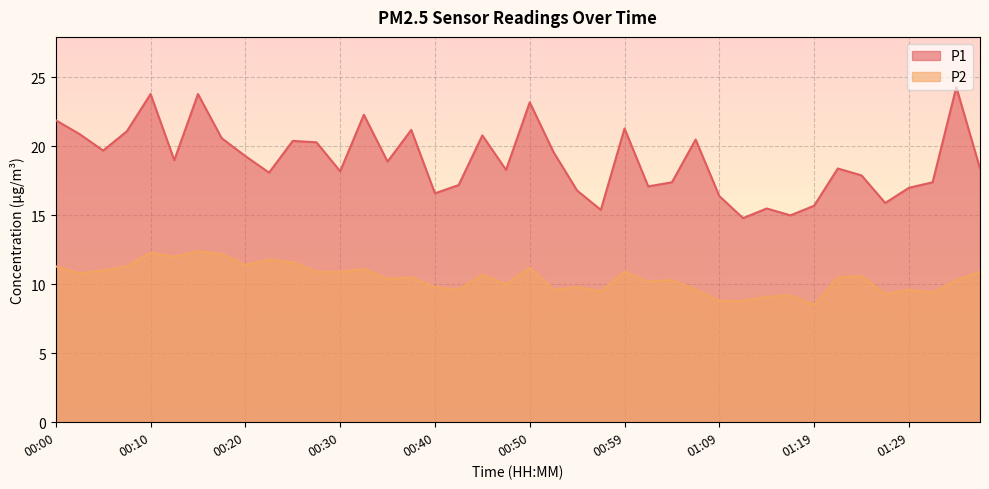

What is the average value of the P1 series?

19.0